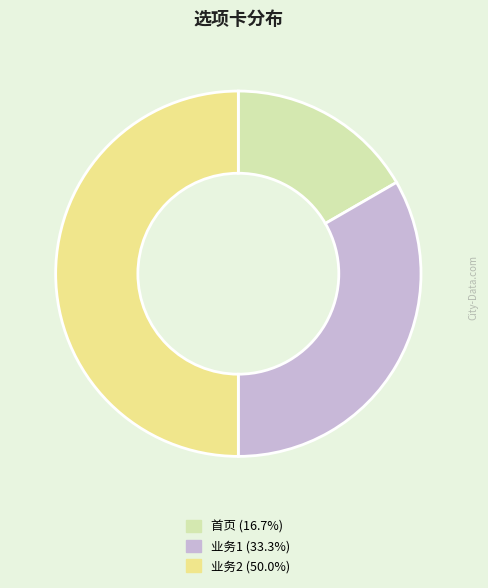

Is the sum of 首页 (16.7%) and 业务2 (50.0%) greater than half?

Yes